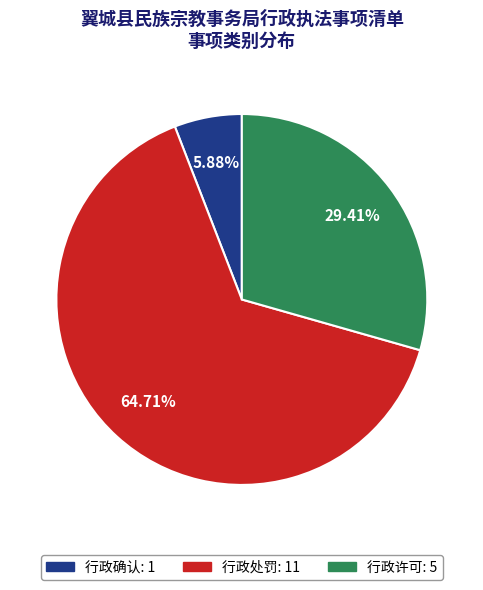

Count the number of slices in the pie.

3